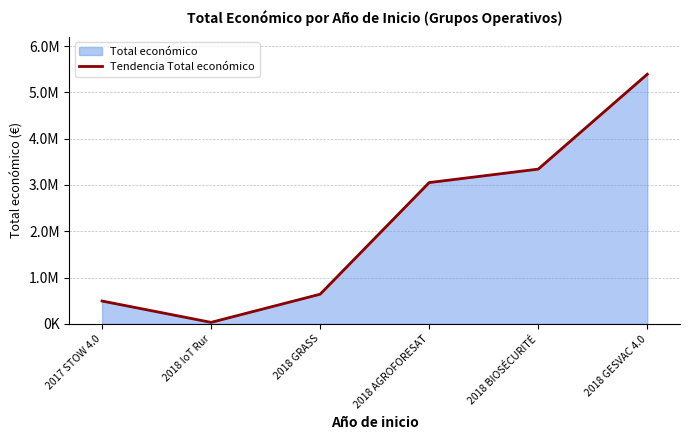

How many data points are less than 3051573?

3